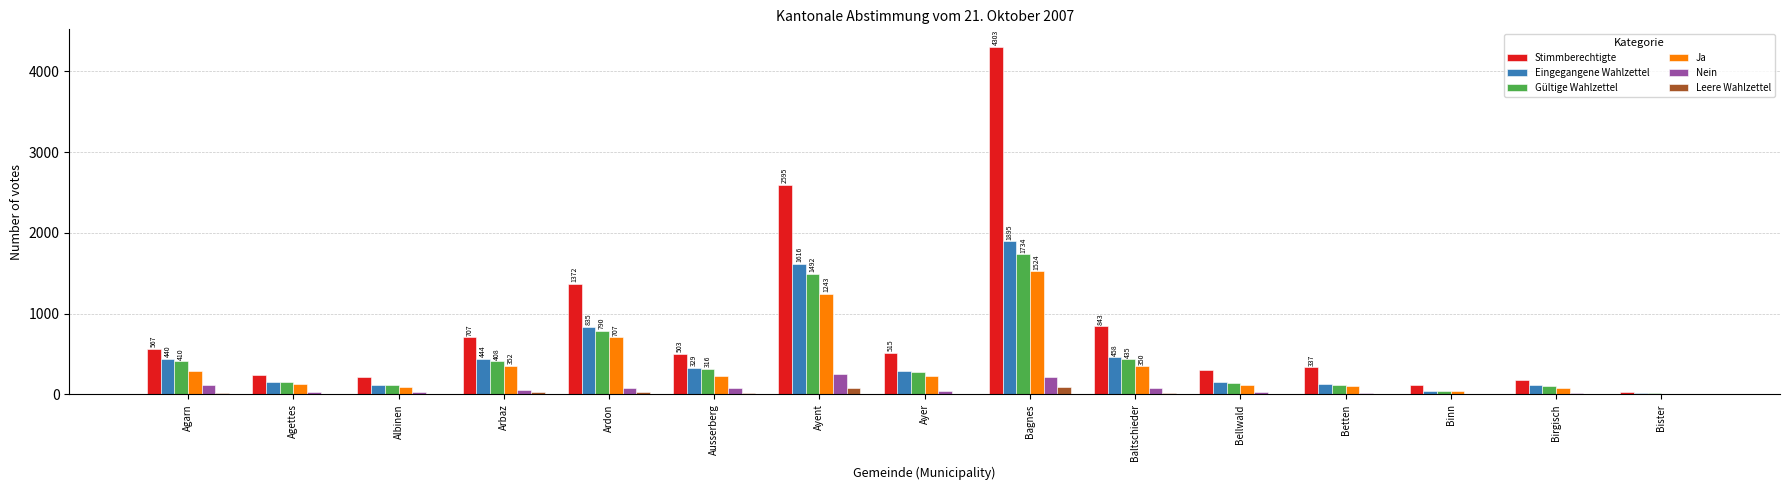

What is the sum of all Nein values?

1052